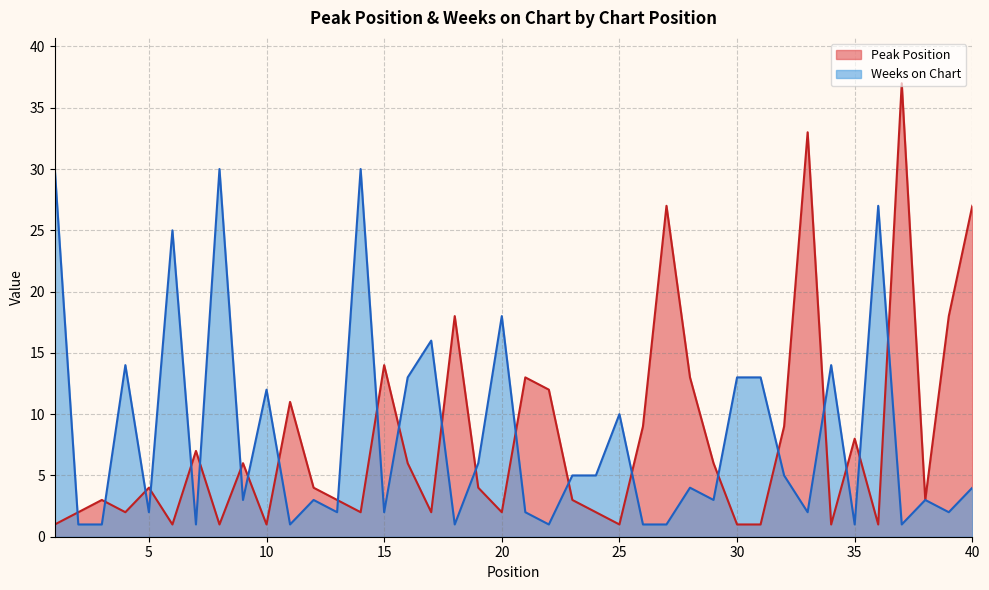

Does the chart display data point markers on the line(s)?

No